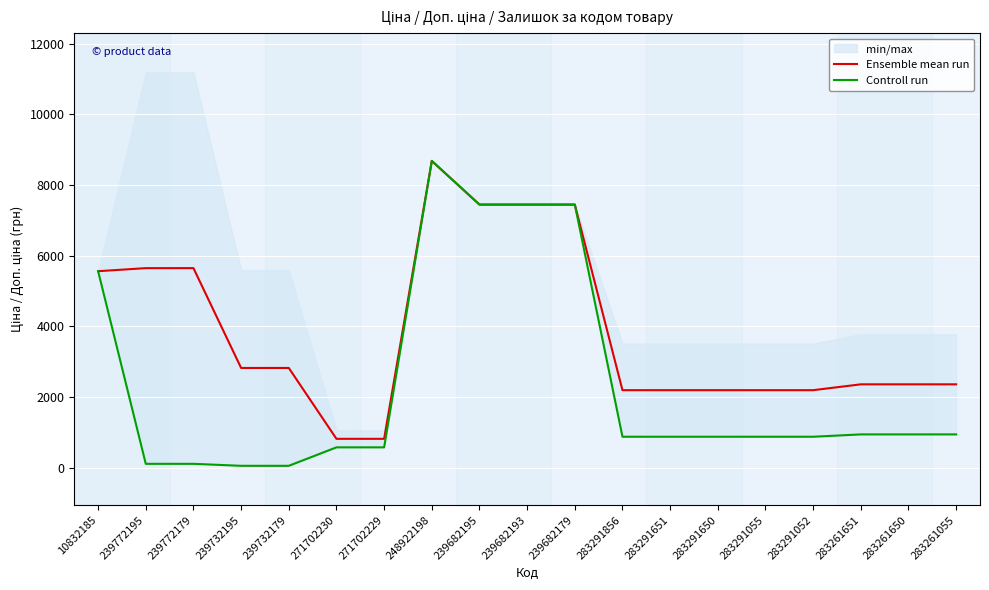

What is the maximum value for Controll run?

8679.5